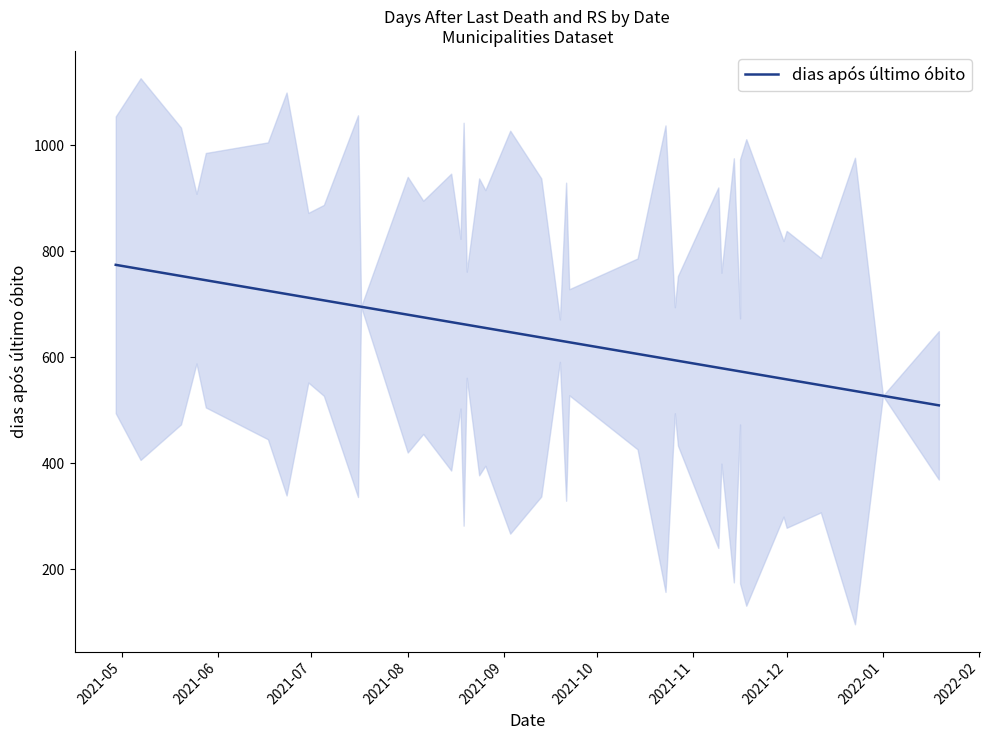

Where does the data first go above 647?

2021-05